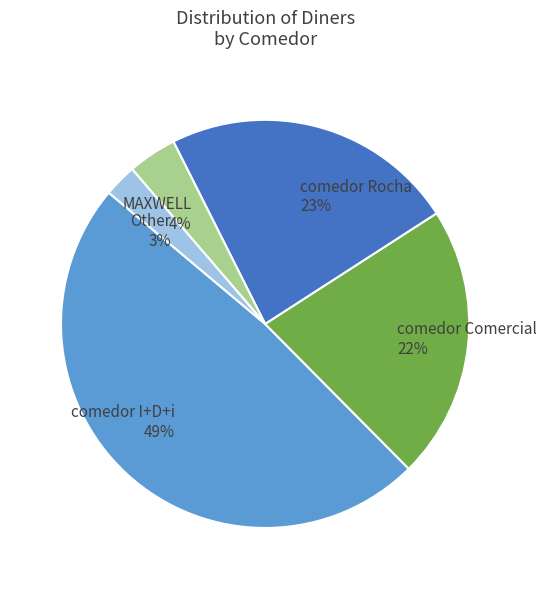

To the nearest percent, what is the difference between the MAXWELL and comedor Rocha slice percentages?

19%